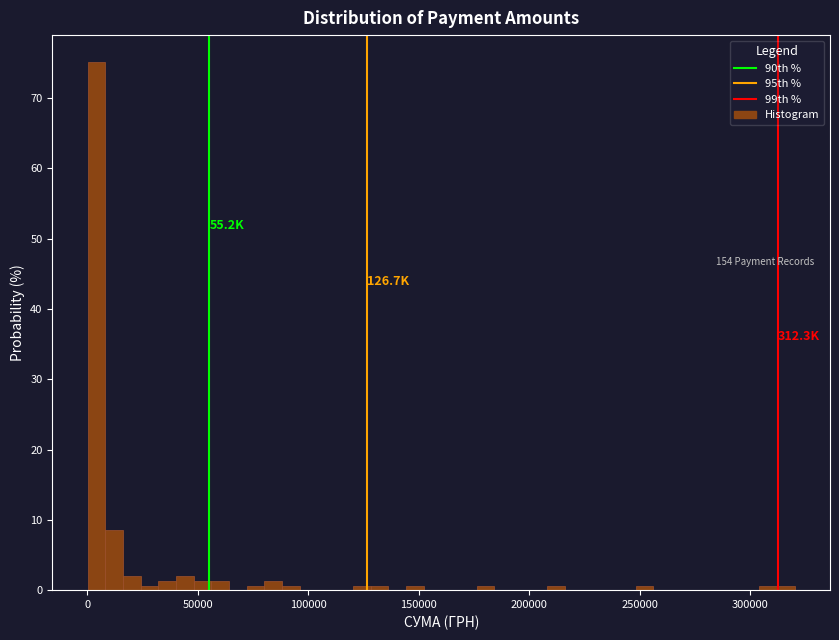

Around what value on the x-axis is the tallest bar? Give the approximate position of its centre, as read against the axis.

5000